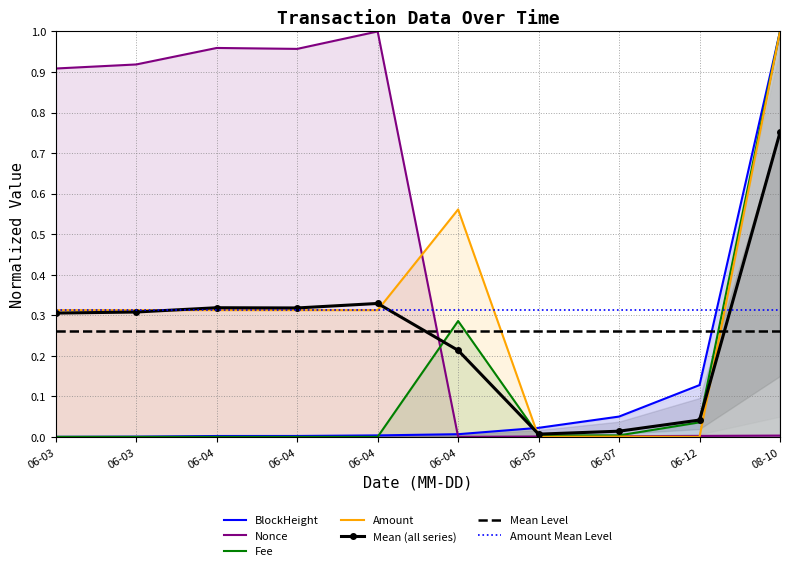

What are all the series names shown in the legend?

BlockHeight, Nonce, Fee, Amount